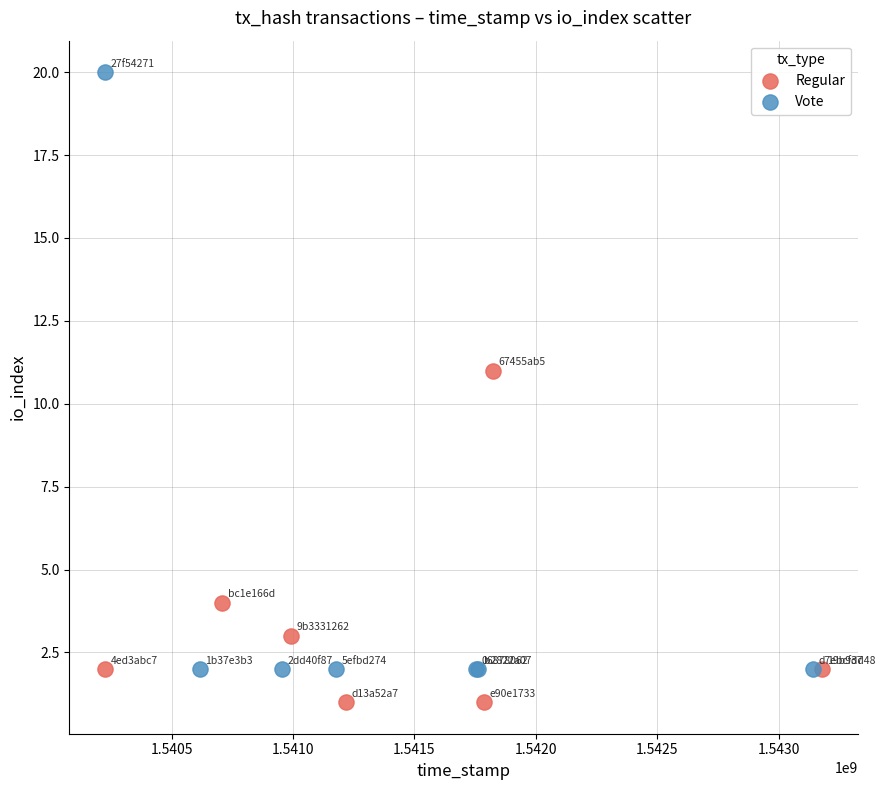

Which series has the largest Y range (max minus min)?

Vote